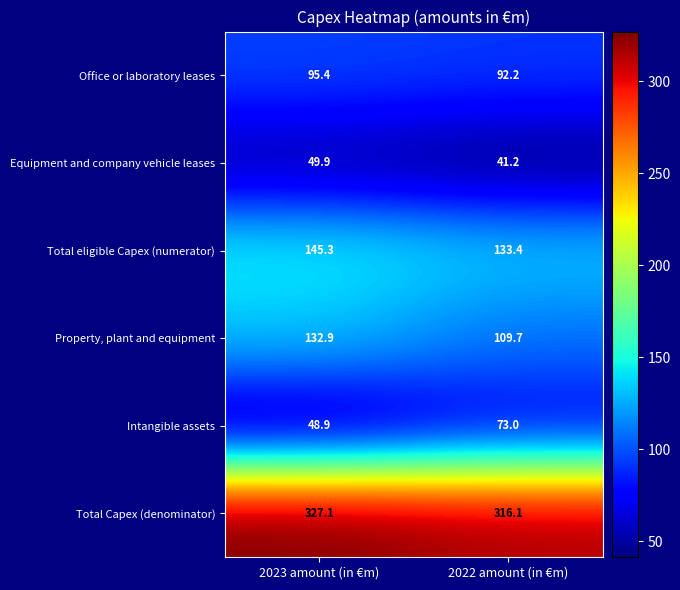

At which category does the chart reach its minimum across all series?

2022 amount (in €m)